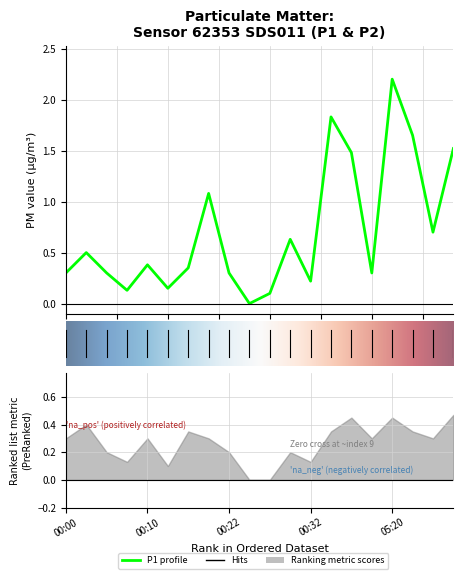

What is the value of the 13th point from the left?

0.2